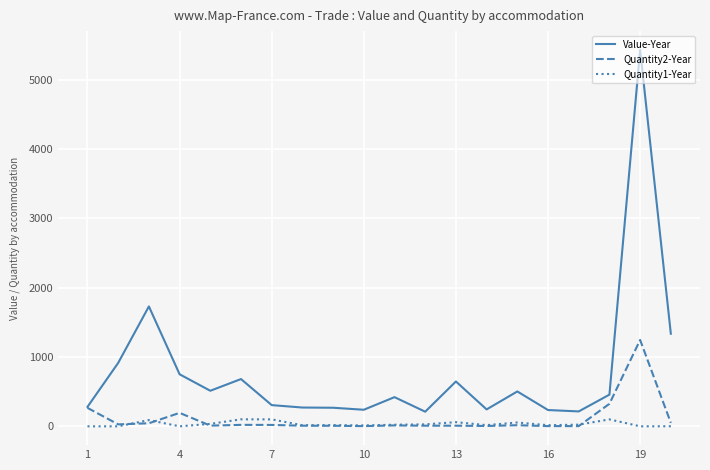

Which series has the largest total across all categories?

Value-Year